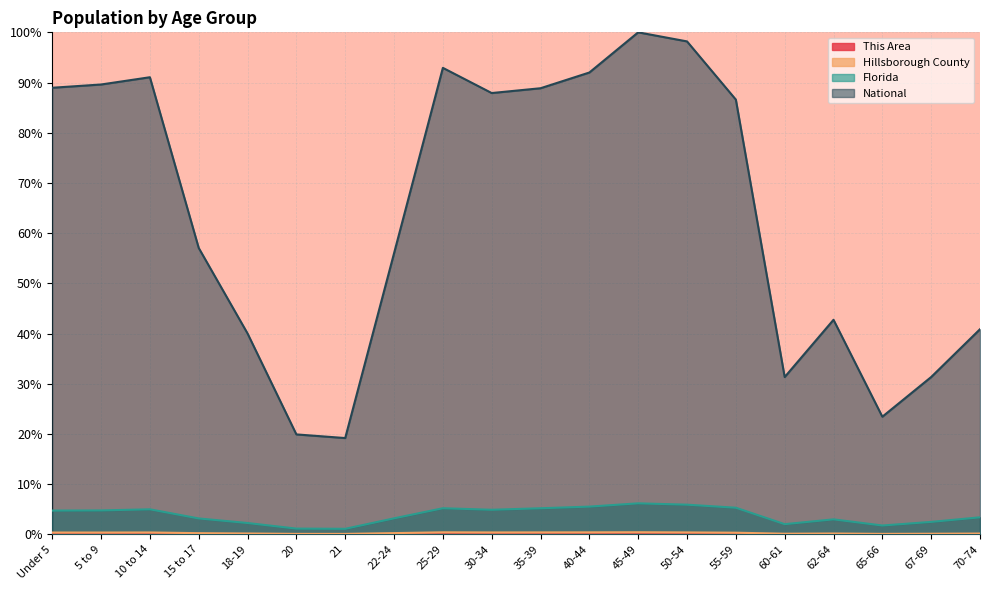

Rank the series at 62-64 from lowest to highest value.

This Area, Hillsborough County, Florida, National